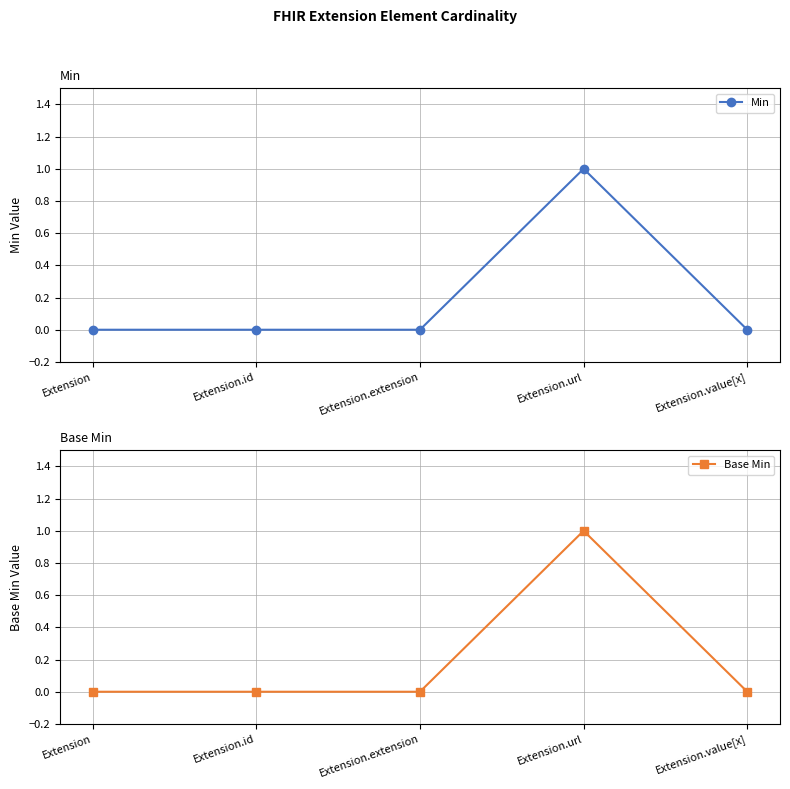

The Min series shows -1 at Extension.extension. True or false?

False